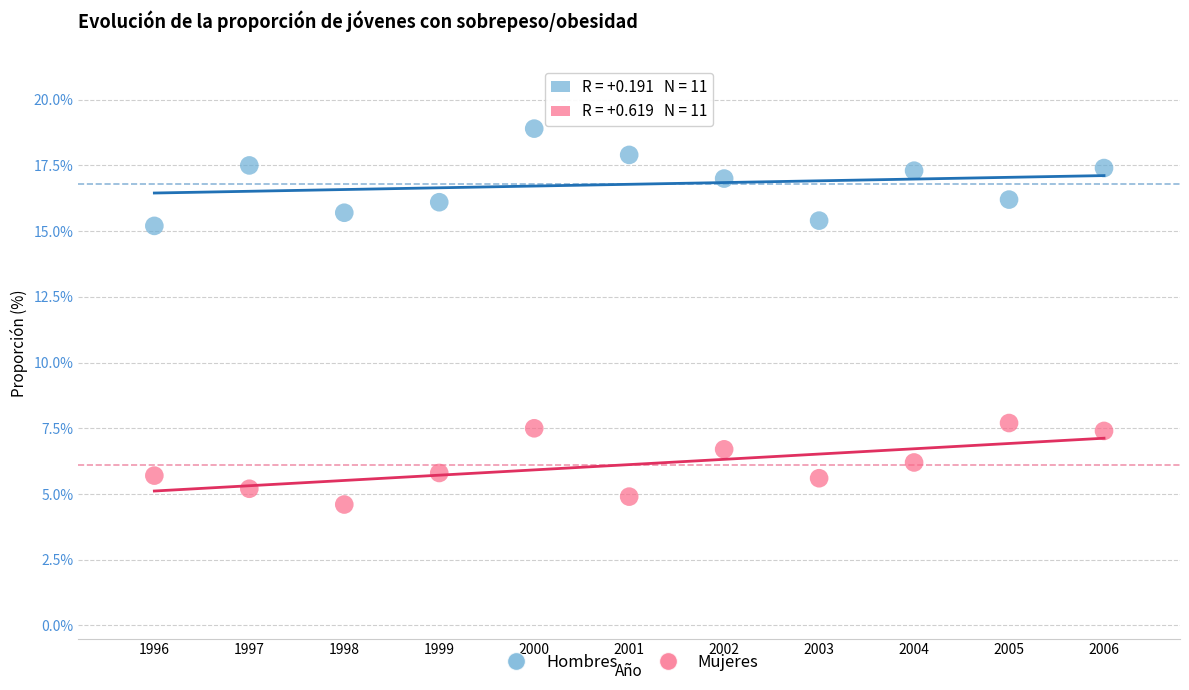

Which series contains the highest Y value?

Hombres